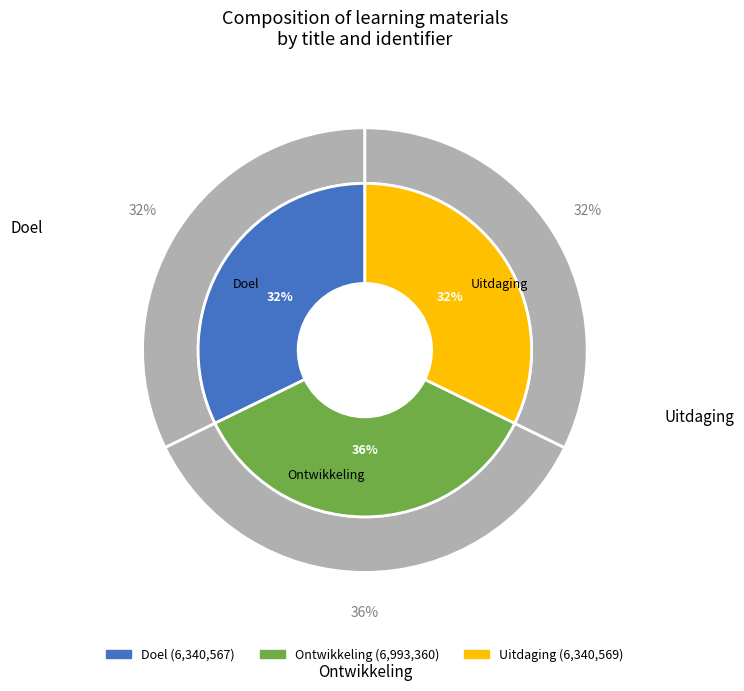

To the nearest percent, what is the difference between the largest and smallest slice percentages?

3%